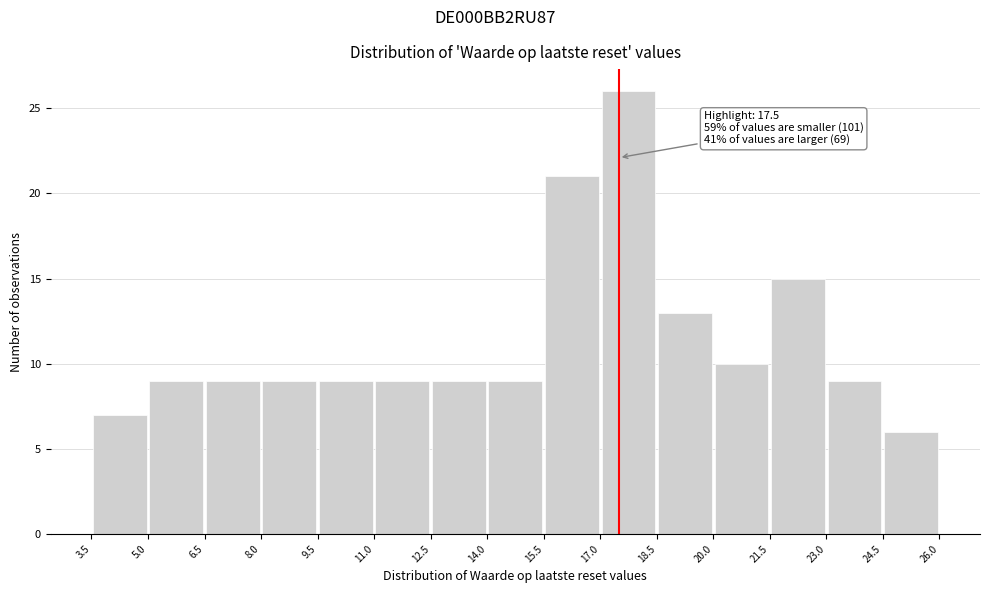

Which range on the x-axis has the tallest bar?

17.0 to 18.5